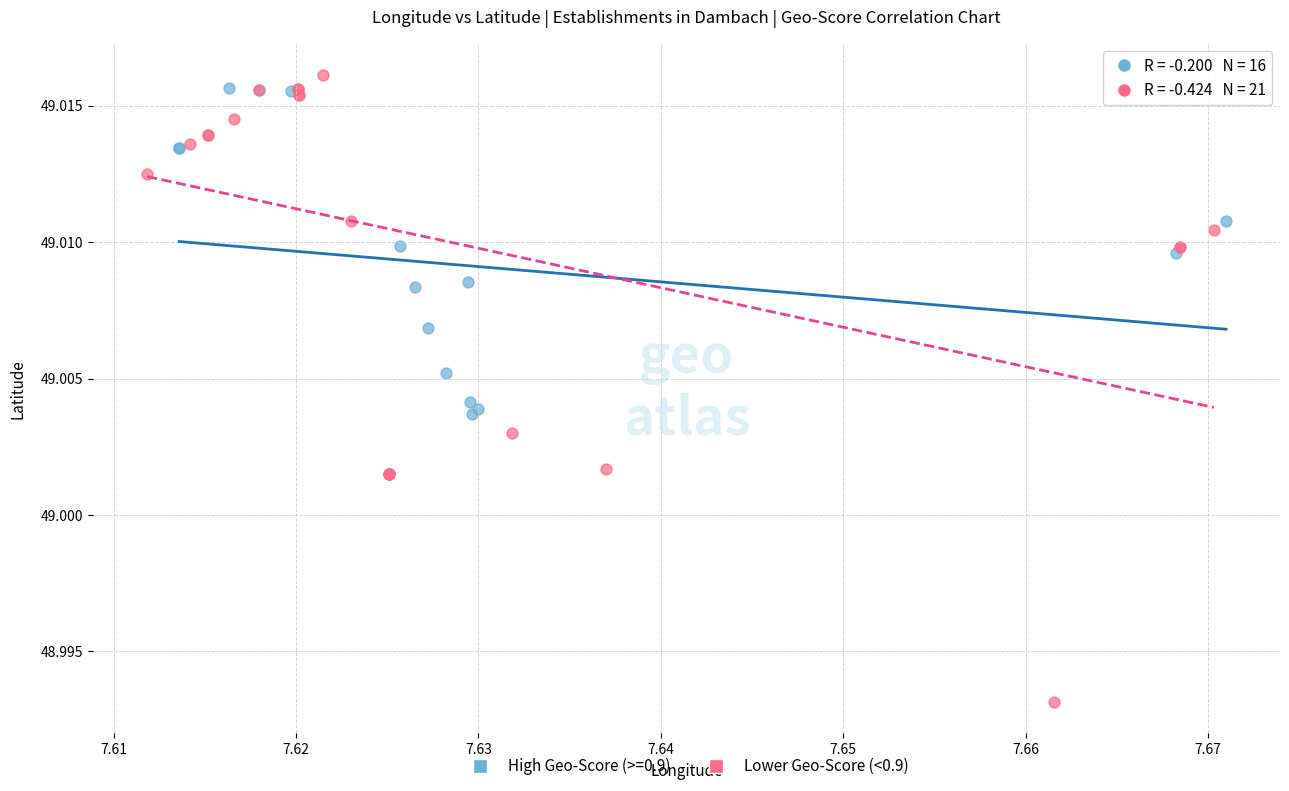

Which series has the largest Y range (max minus min)?

Lower Geo-Score (<0.9)